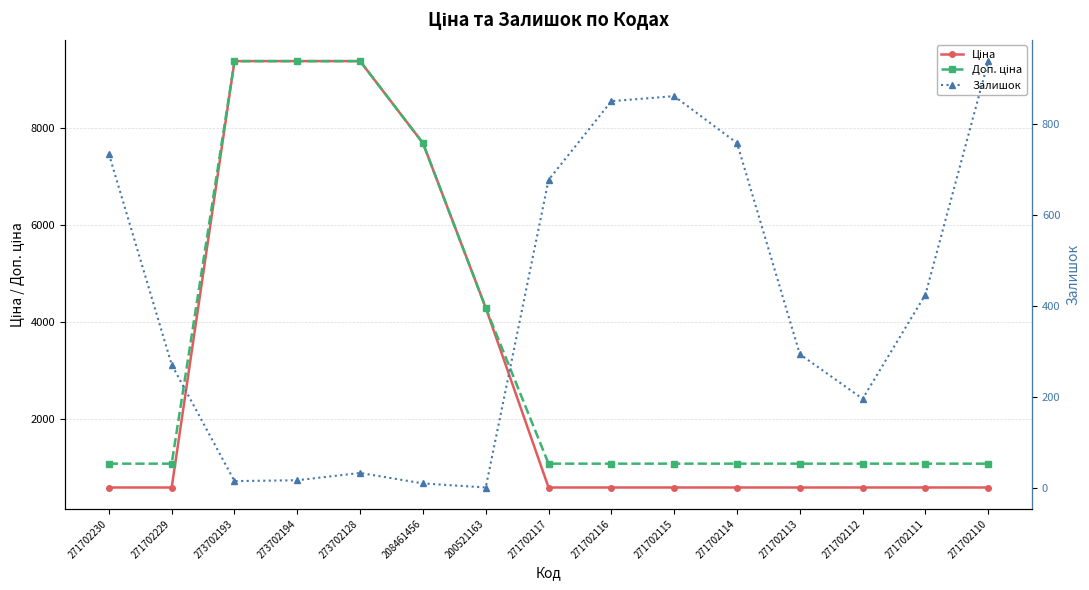

Where does the Залишок series first go above 295?

271702230